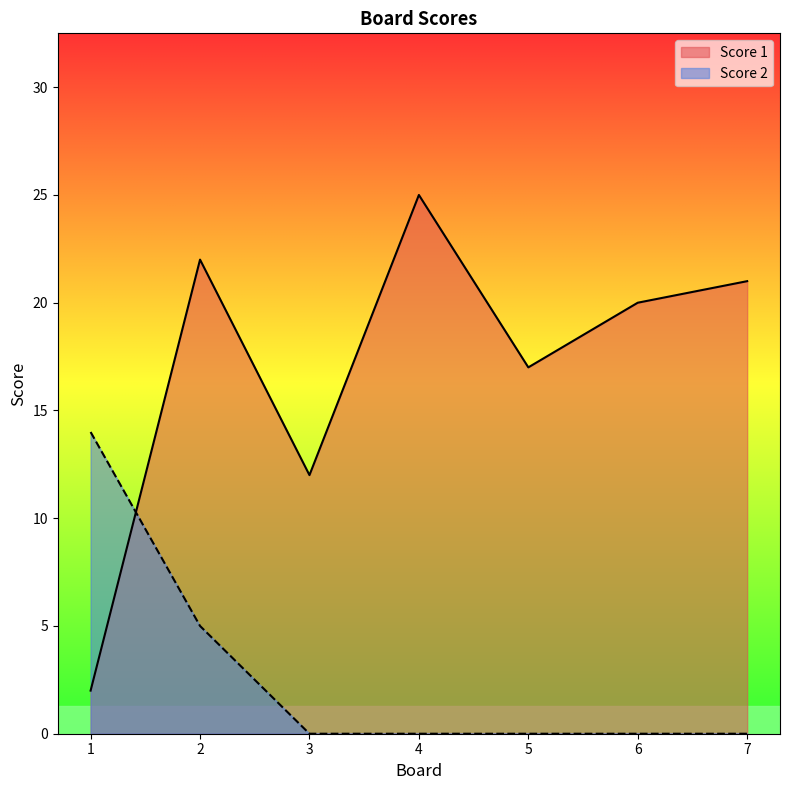

Which series has the largest total across all categories?

Score 1